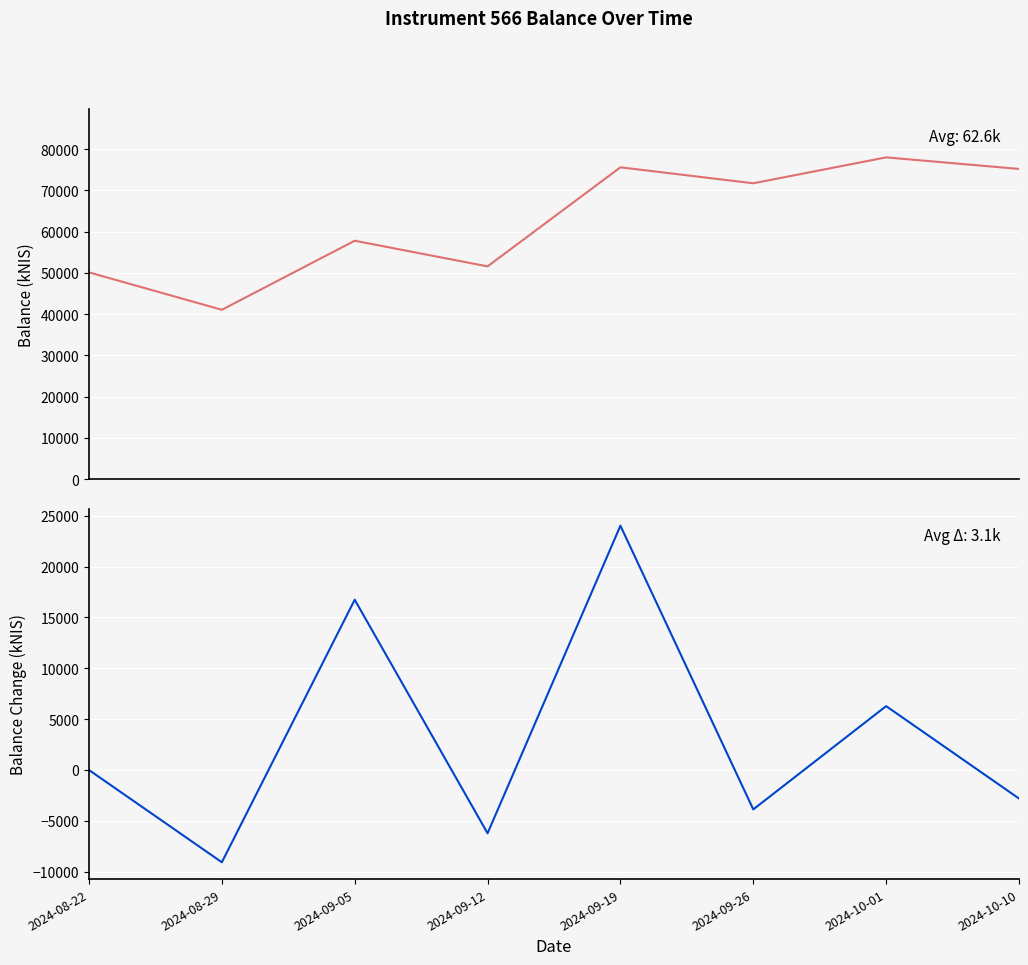

True or false: balance_kNIS change and balance_kNIS cross at least once.

False